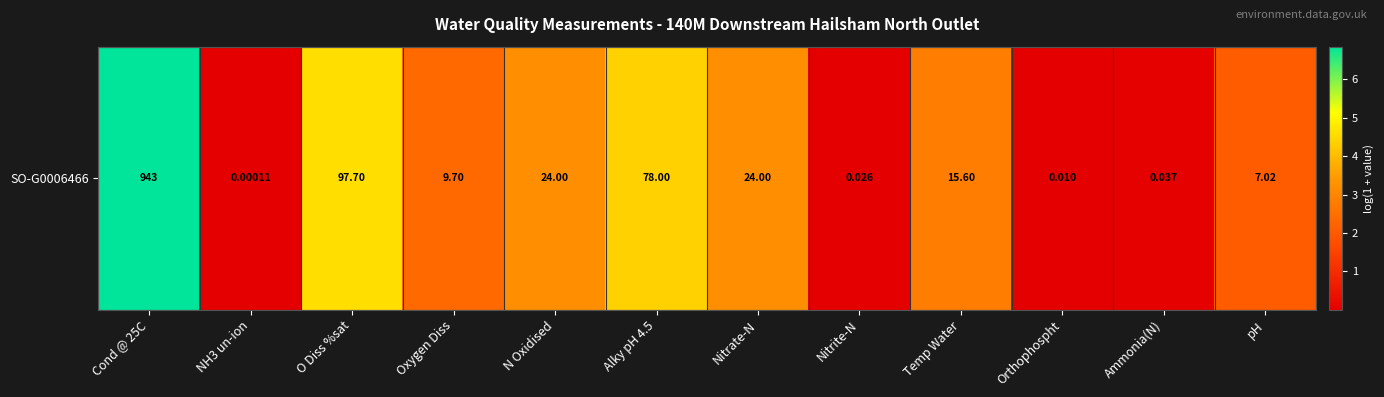

Reading left to right, list all the values displayed in this chart.

6.9	0.0	4.6	2.4	3.2	4.4	3.2	0.0	2.8	0.0	0.0	2.1